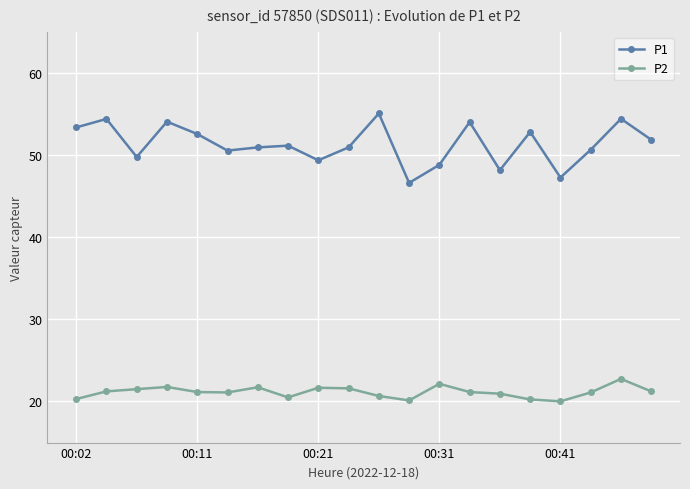

True or false: P1 has more than 0 points higher than both neighbors.

True